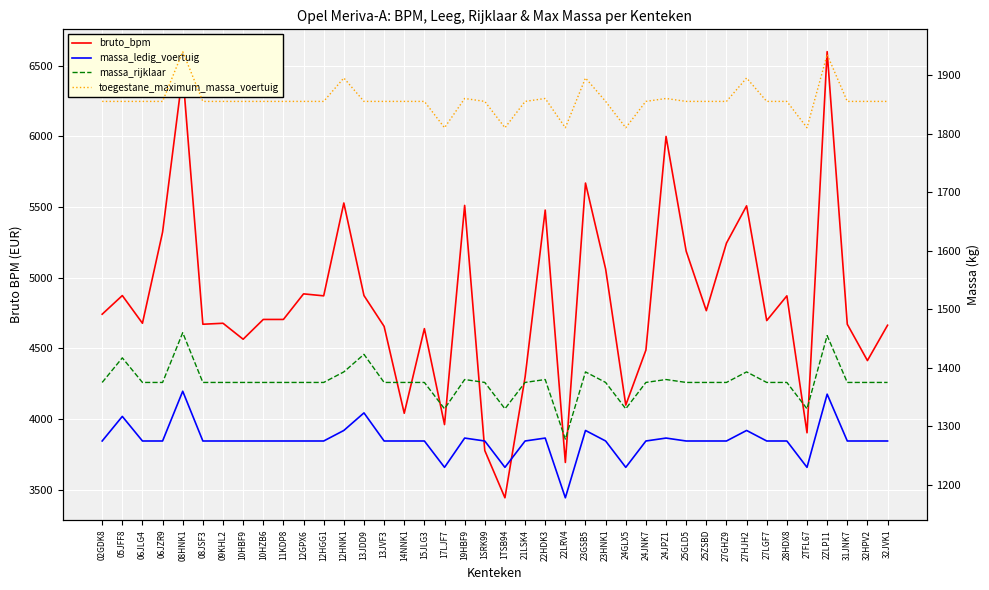

Which category has the highest value across all series?

2ZLP11